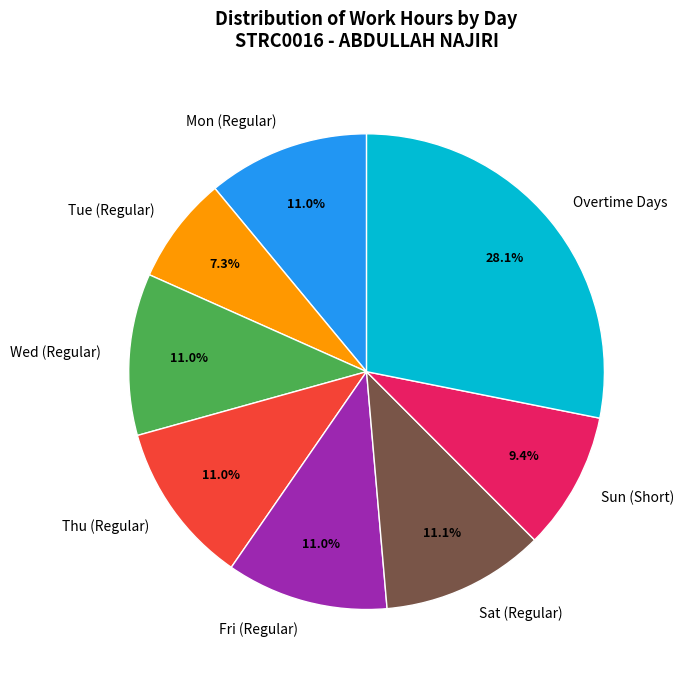

Does any single category account for the majority?

No